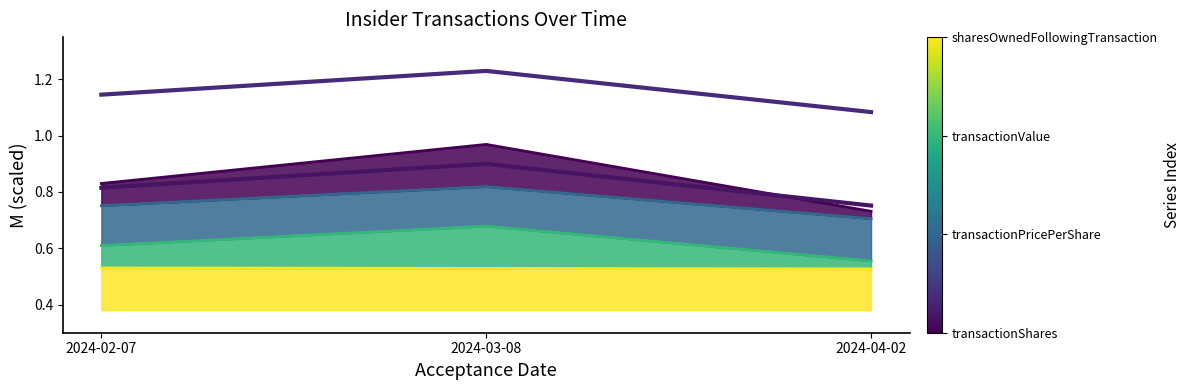

What is the sum of all transactionShares (scaled) values?

2.5